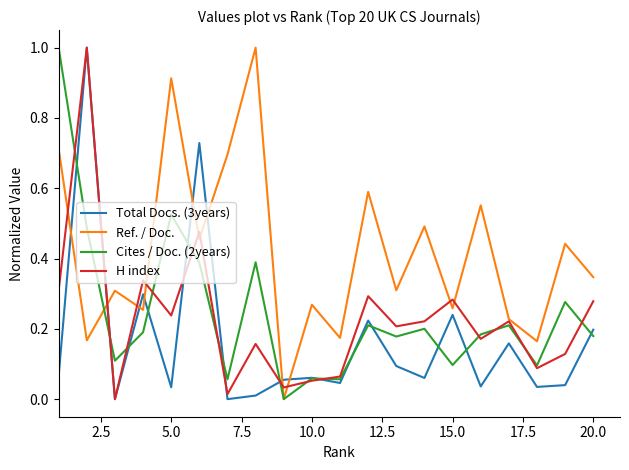

True or false: Total Docs. (3years) and Ref. / Doc. intersect in this chart.

True